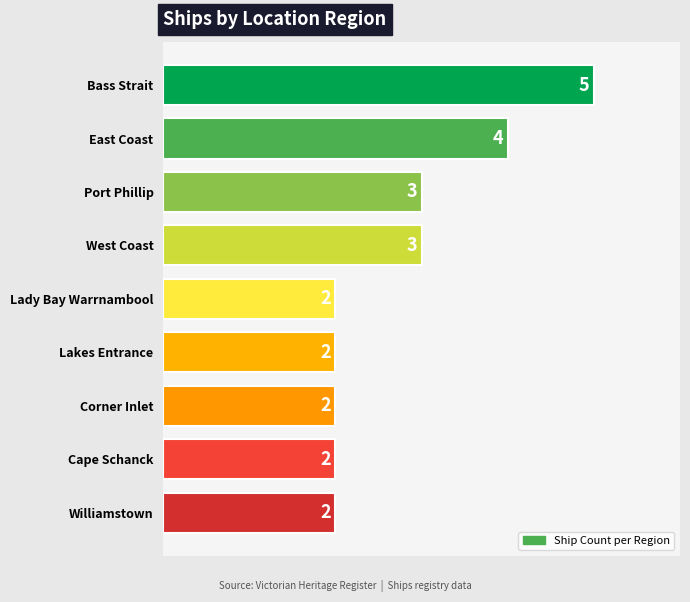

What is the sum of all values?

25